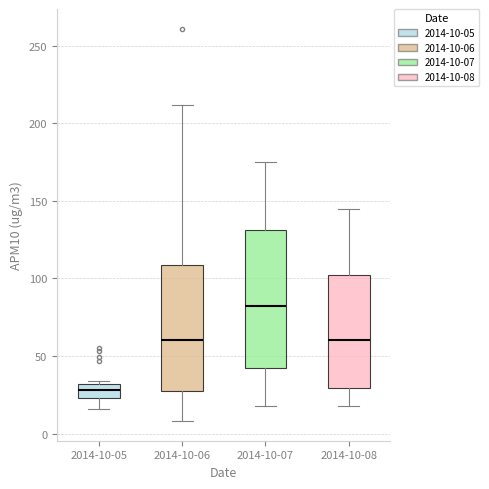

Which box has the highest median line?

2014-10-07